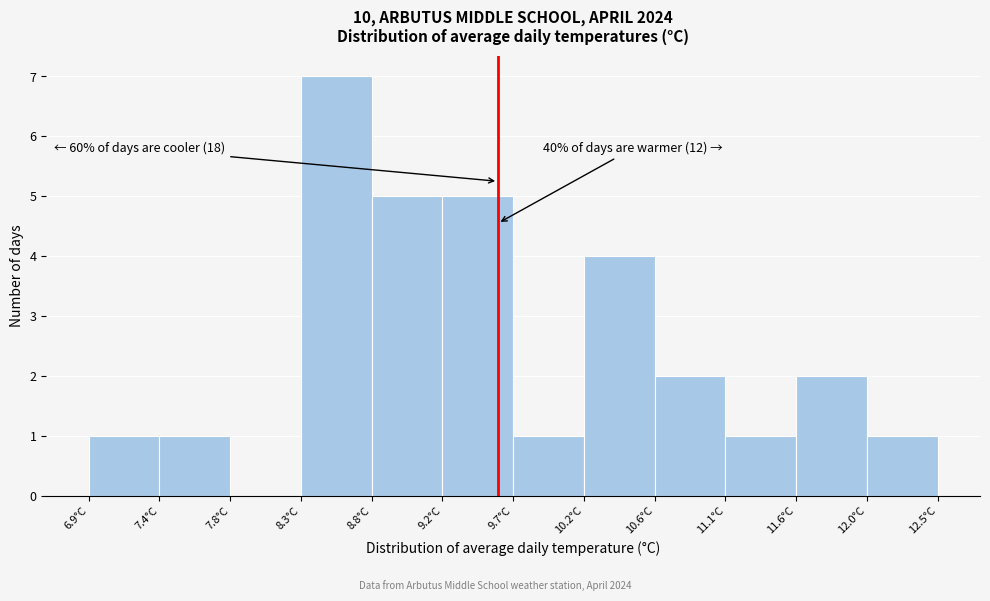

Which range on the x-axis has the tallest bar?

8.30 to 8.75